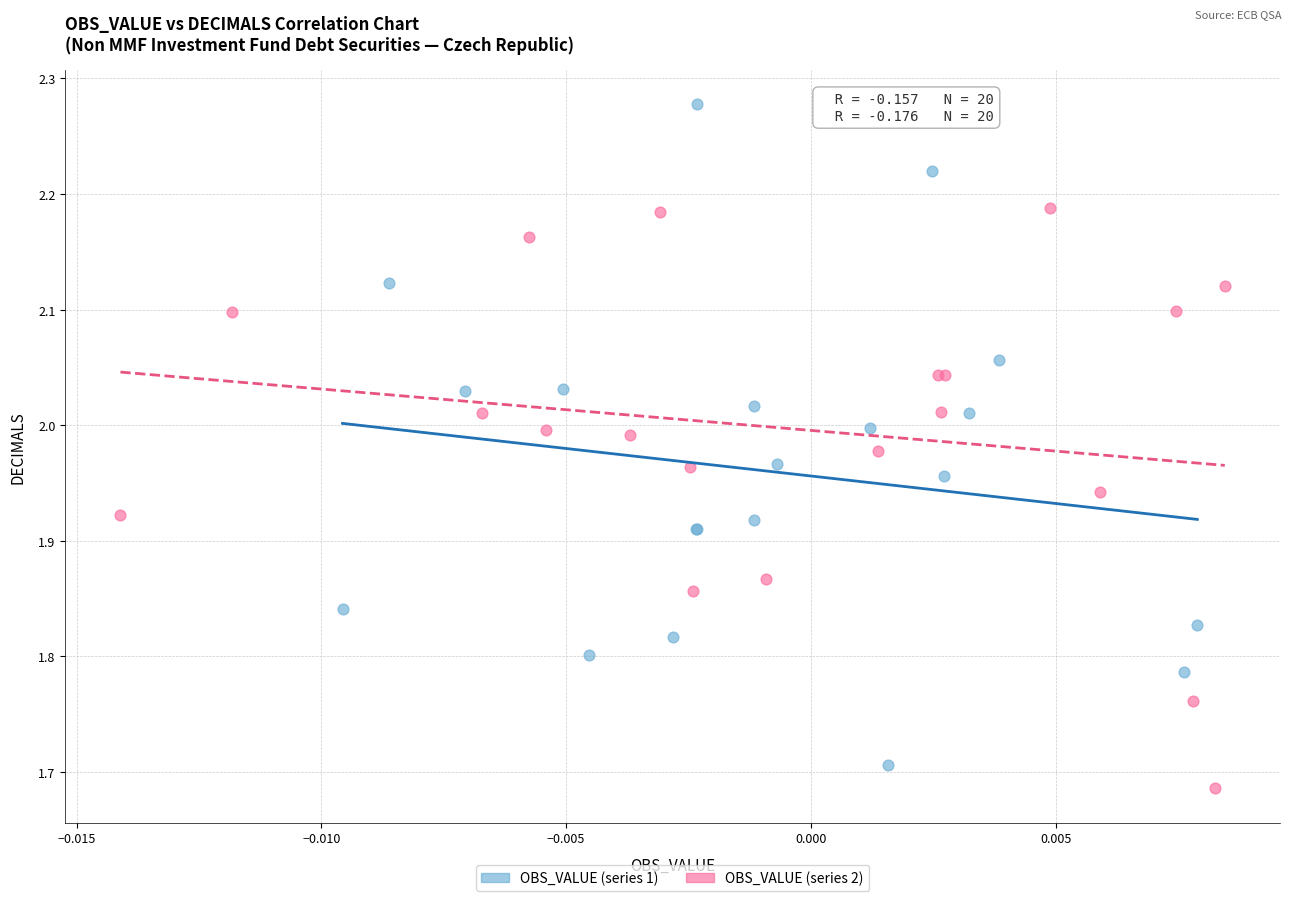

Which series reaches the maximum Y coordinate?

OBS_VALUE (series 1)